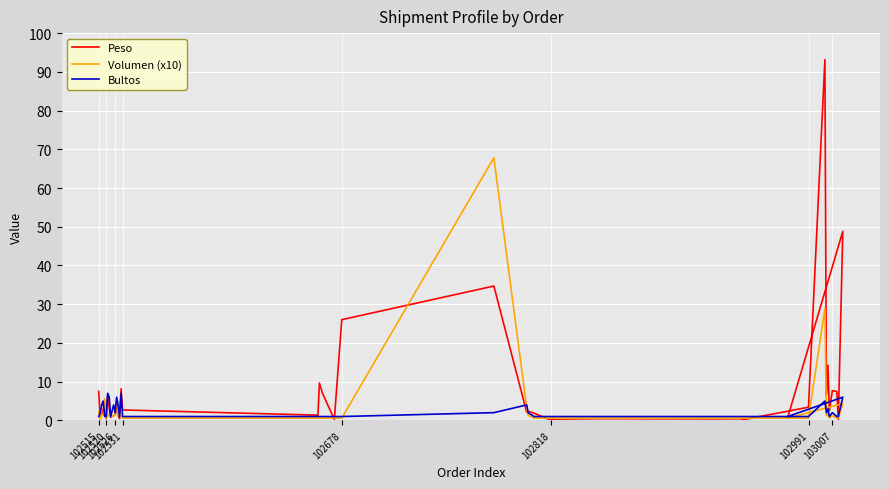

Reading right to left, what are all the values shown in this chart?

Peso: 0.7	48.8	0.3	7.5	7.7	2.5	14.3	6.7	93.2	3.4	0.0	0.0	0.1	0.0	0.1	1.8	2.4	2.1	34.7	26.0	0.2	7.1	9.7	1.4	2.7	8.2	0.5	1.3	3.2	1.5	1.3	0.8	3.3	6.5	0.4	2.9	3.0	1.4	0.7	7.5
Volumen (x10): 0.6	4.3	0.6	0.6	1.2	0.6	1.8	1.2	28.9	0.6	0.6	0.6	0.6	0.6	0.6	0.6	1.3	3.4	67.8	0.6	0.6	0.6	0.6	0.6	0.6	0.9	2.0	1.3	5.1	1.2	1.3	0.9	1.1	1.6	0.6	5.6	1.4	1.6	0.3	2.3
Bultos: 1.0	6.0	1.0	1.0	2.0	1.0	3.0	2.0	5.0	1.0	1.0	1.0	1.0	1.0	1.0	1.0	2.0	4.0	2.0	1.0	1.0	1.0	1.0	1.0	1.0	7.0	1.0	4.0	6.0	2.0	4.0	1.0	6.0	7.0	1.0	1.0	5.0	4.0	2.0	1.0